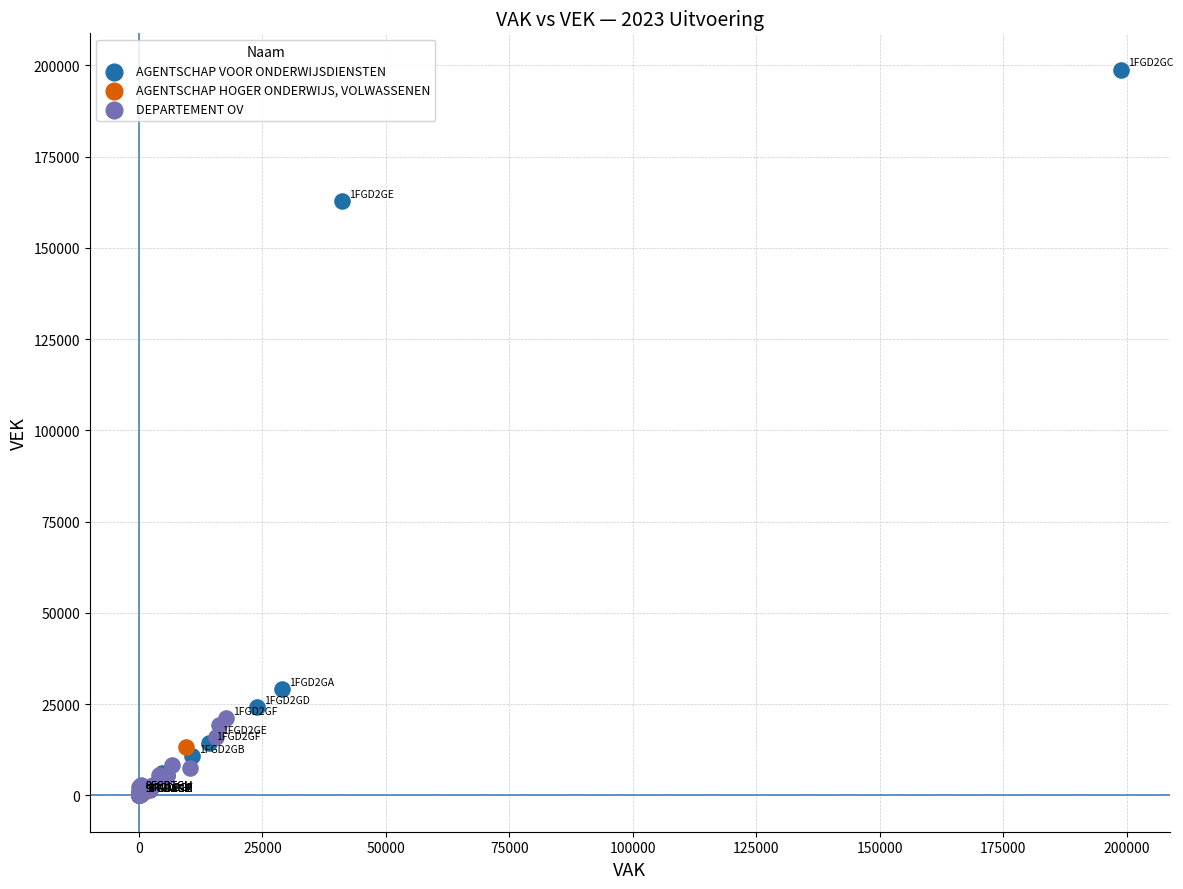

Which series has the widest spread of Y values?

AGENTSCHAP VOOR ONDERWIJSDIENSTEN